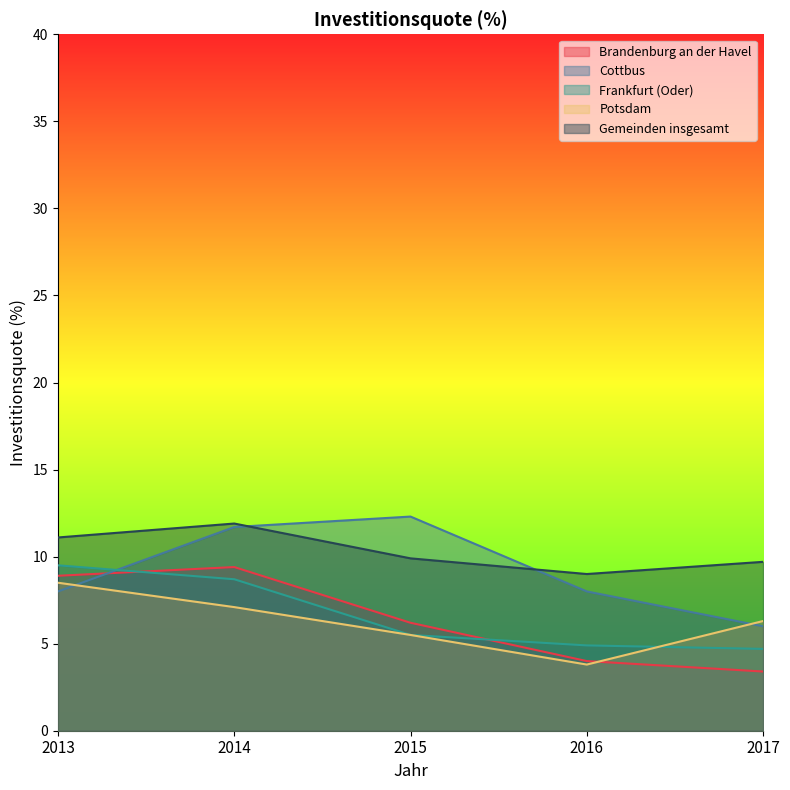

What is the approximate value of Frankfurt (Oder) at 2014?

8.7